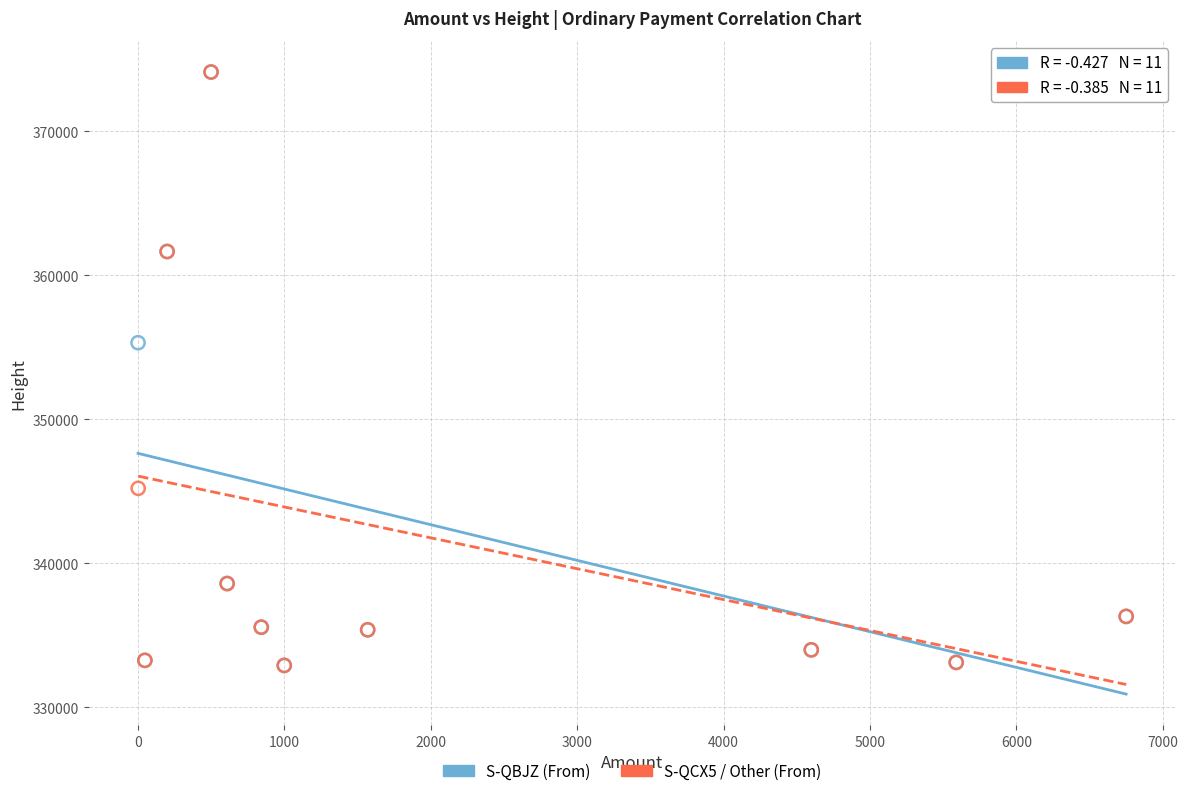

Which series has the largest Y range (max minus min)?

S-QBJZ (From)